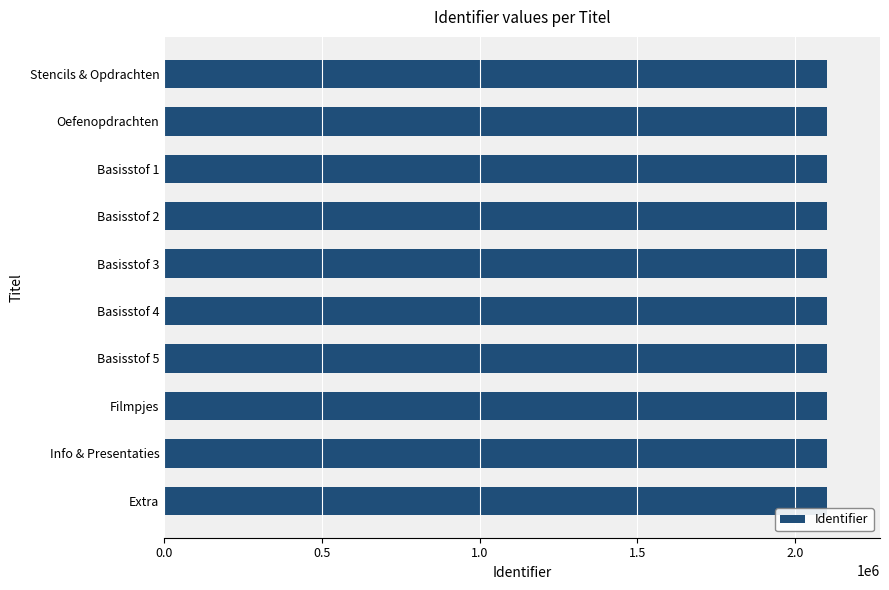

What is the sum of all values?

21008125